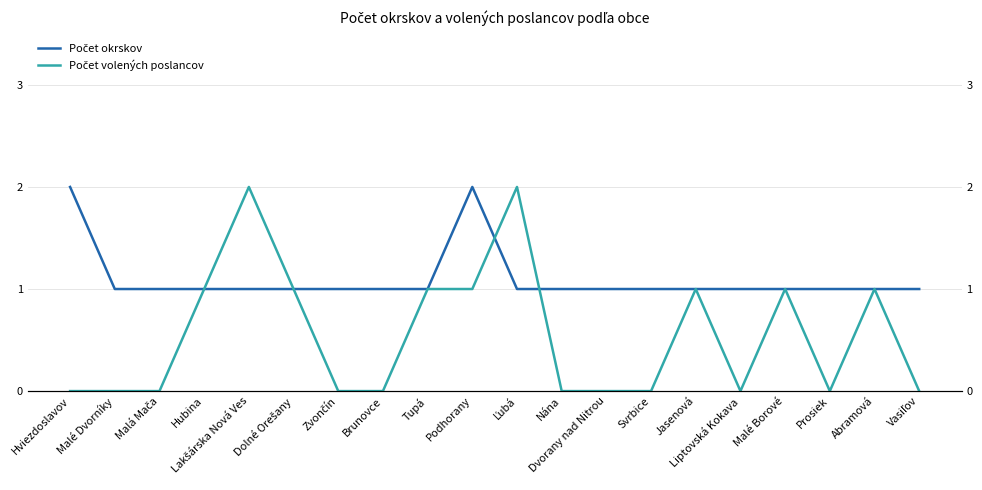

The value of Počet volených poslancov at Nána is -1. True or false?

False